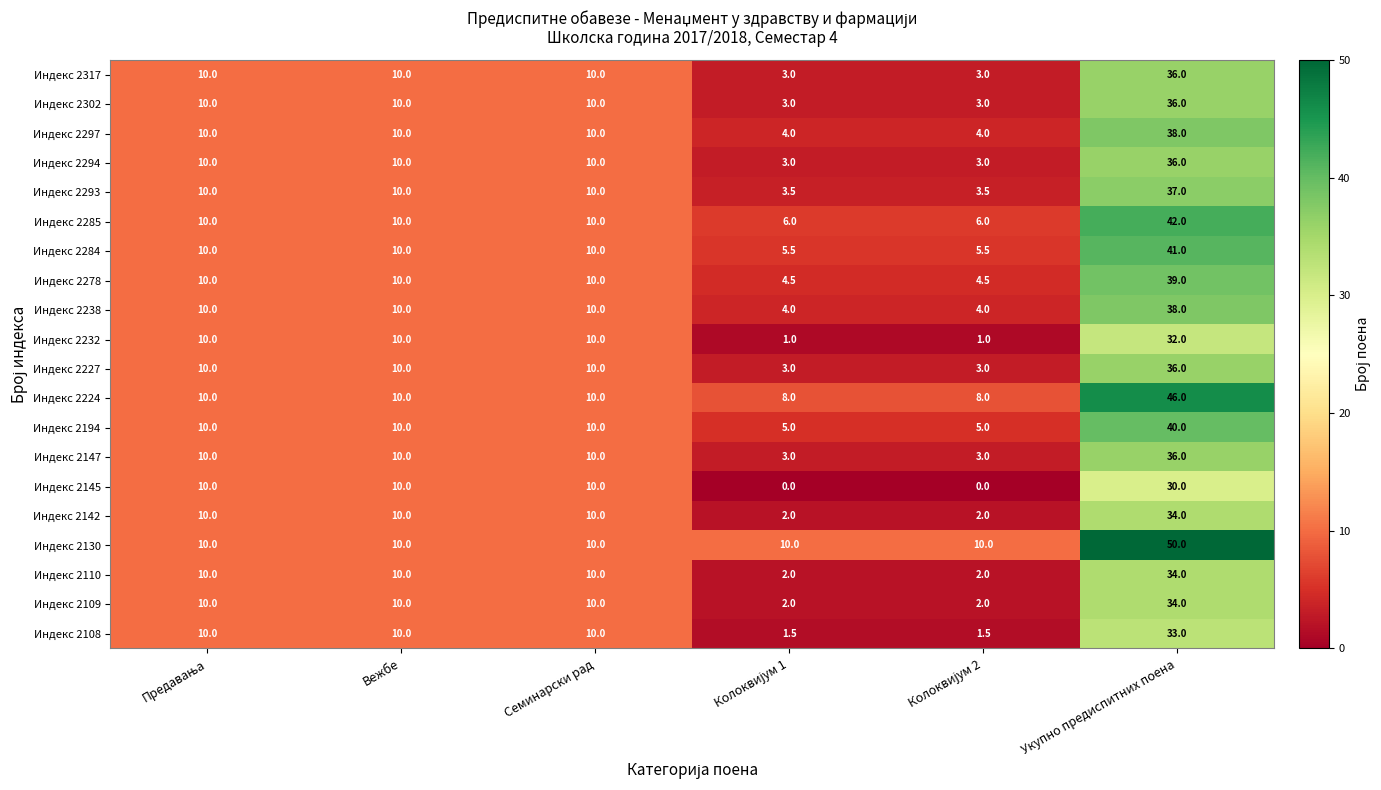

At which category is the sum across all series the highest?

Укупно предиспитних поена